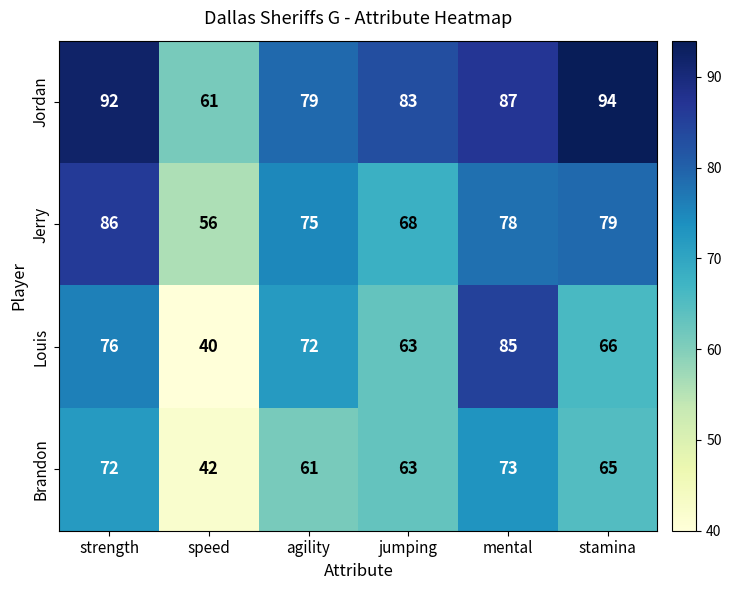

Reading left to right, extract all data points from this chart.

Jordan: 92	61	79	83	87	94
Jerry: 86	56	75	68	78	79
Louis: 76	40	72	63	85	66
Brandon: 72	42	61	63	73	65